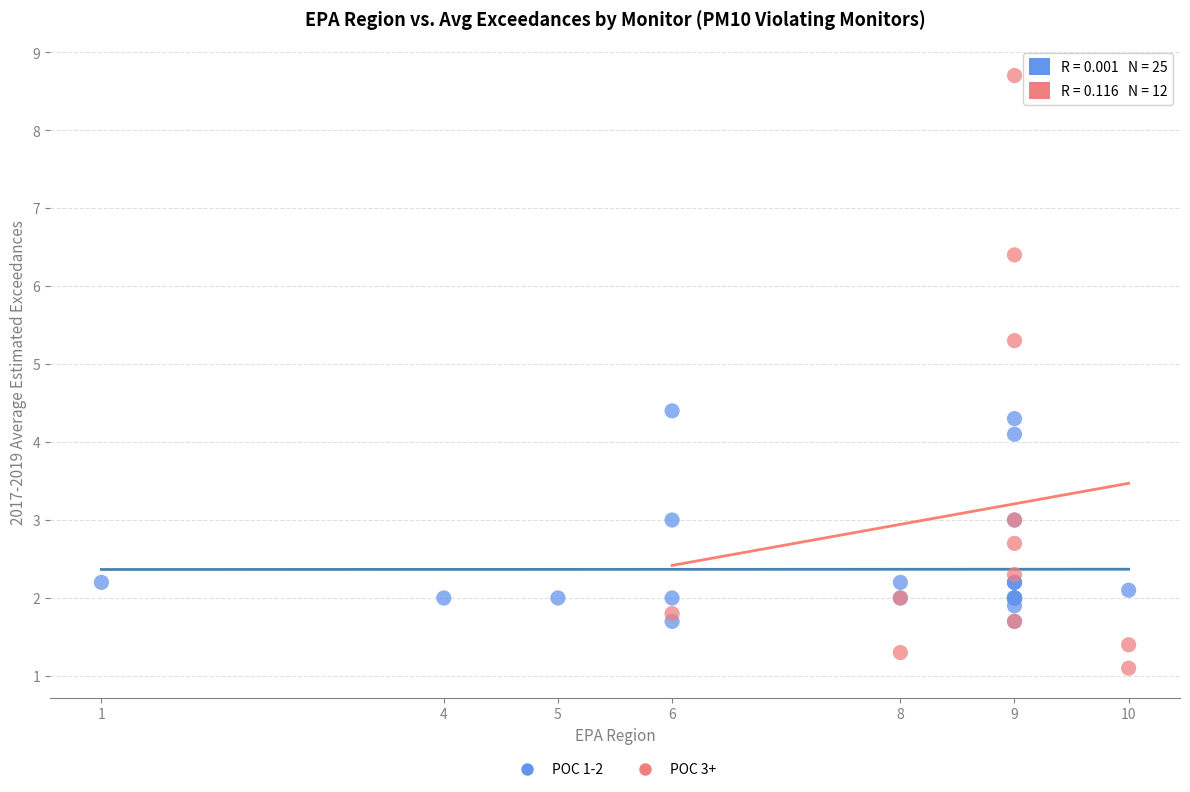

Which series reaches the maximum Y coordinate?

POC 3+